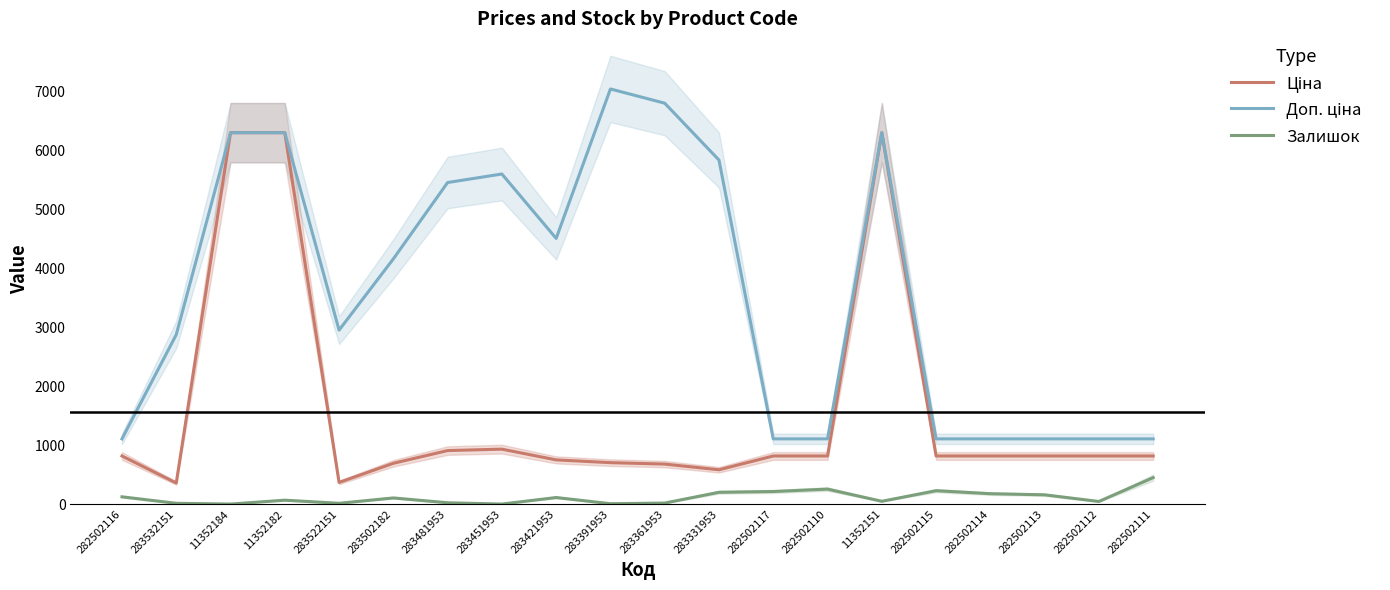

List the series in order of their peak value, lowest first.

Залишок, Ціна, Доп. ціна